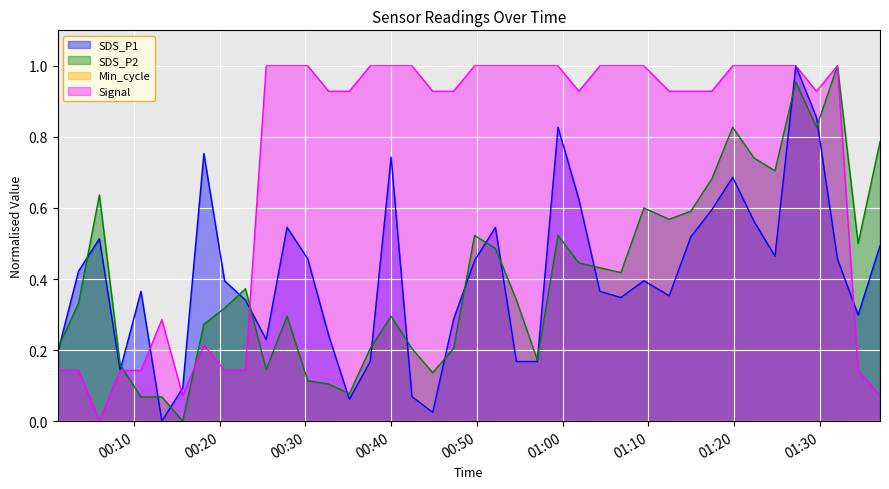

What is the difference between the maximum and minimum values in the SDS_P2 series?

1.0